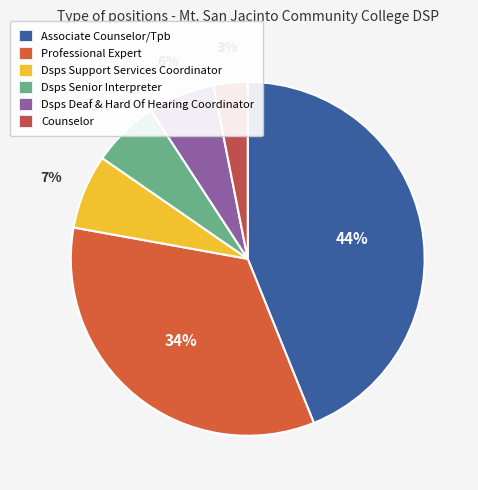

To the nearest percent, what percentage of the pie is Counselor?

3%